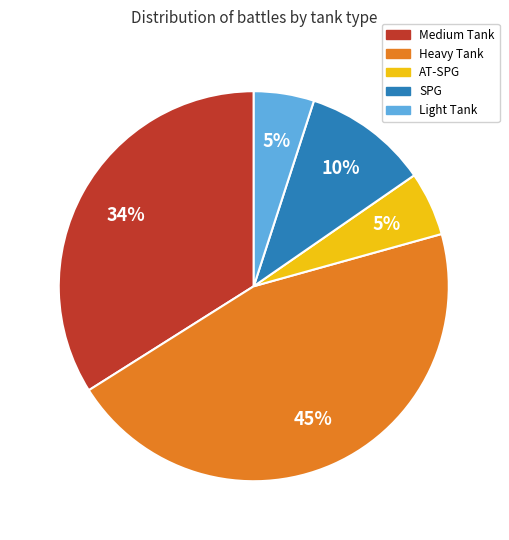

Is there any slice that represents more than half of the pie?

No